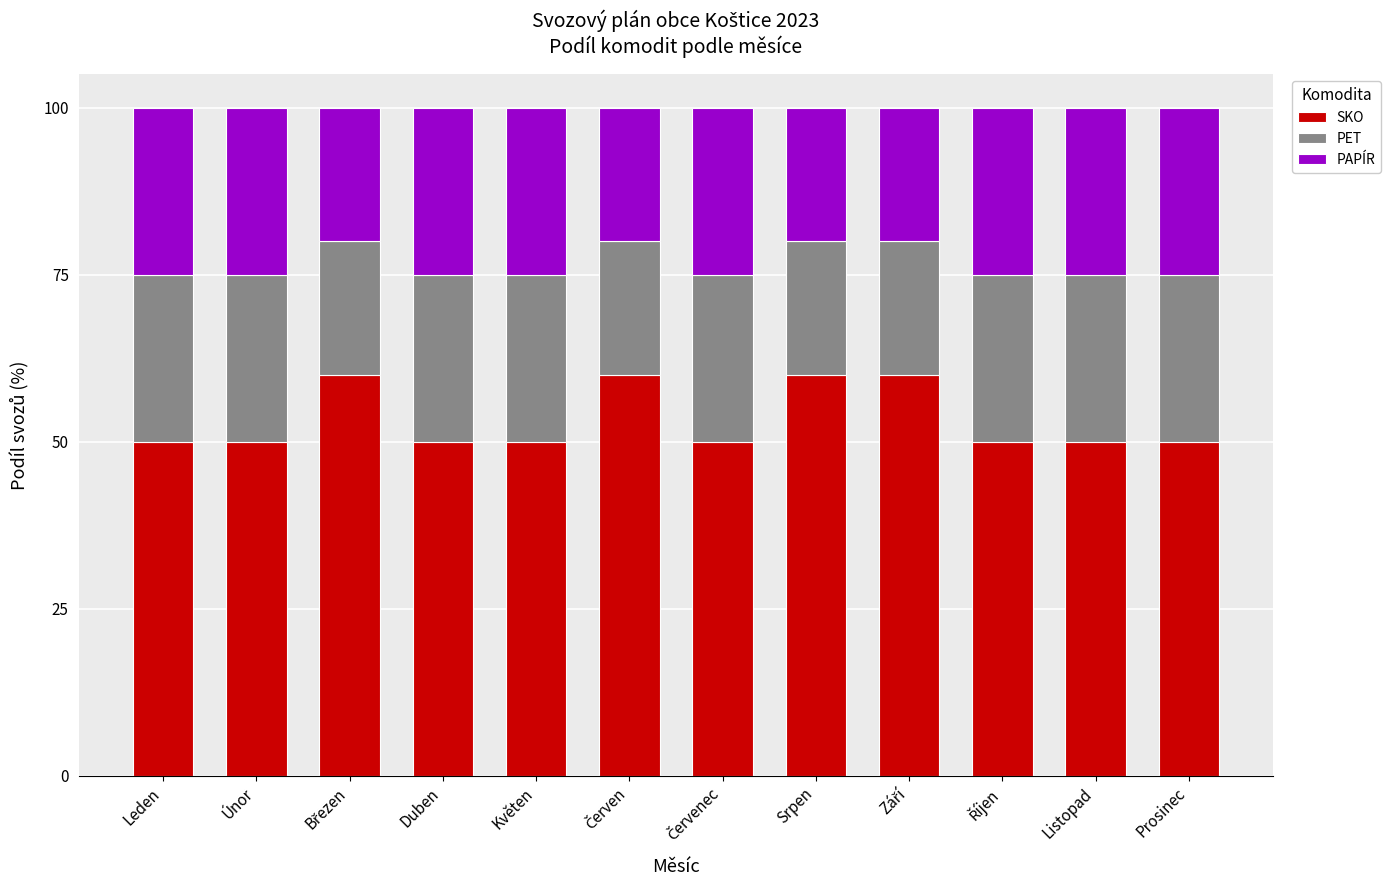

True or false: SKO has a value of 87 at Srpen.

False